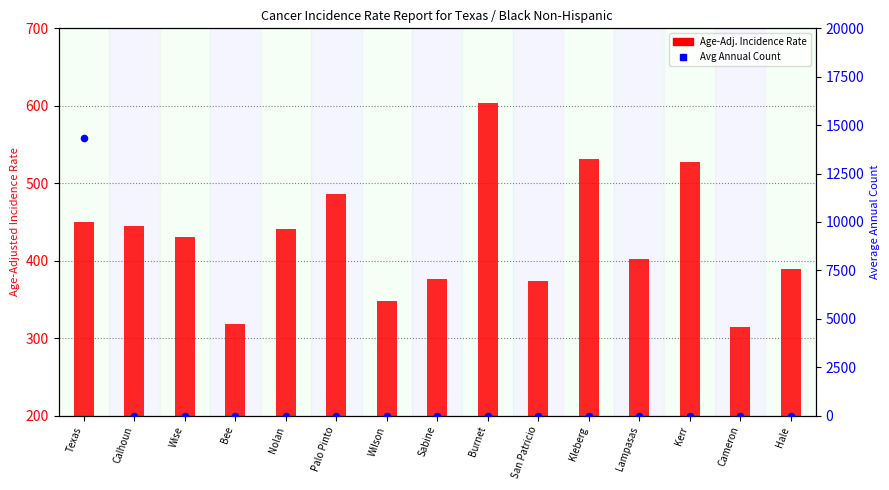

Which series has the largest total across all categories?

Avg Annual Count